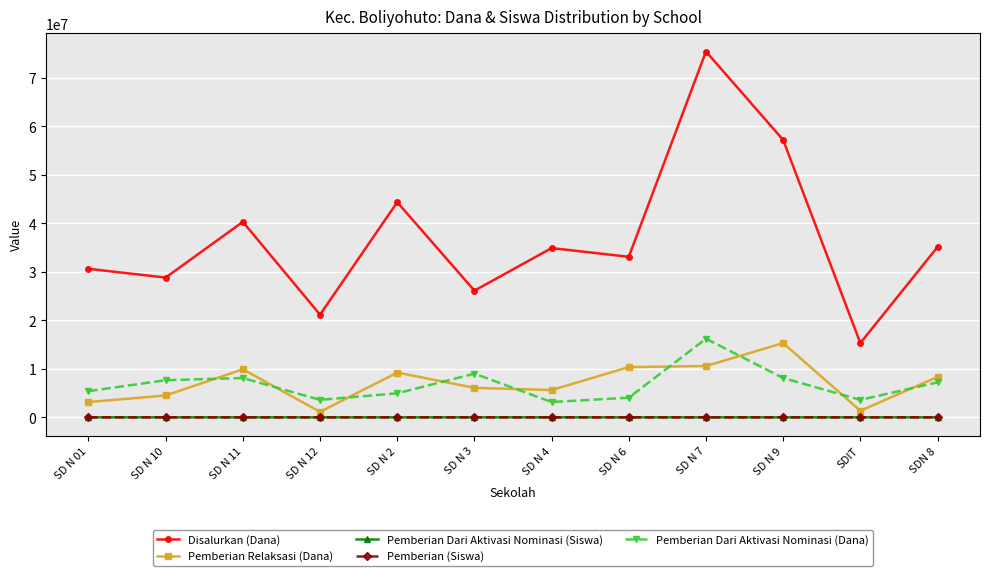

Does the chart have visible grid lines?

Yes